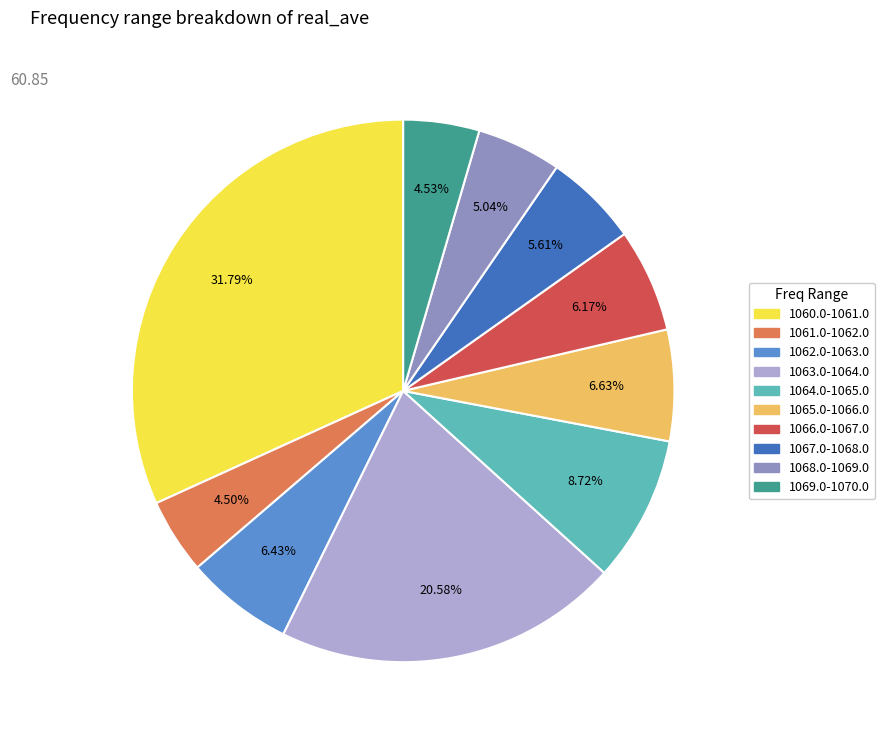

Is there a majority slice in this chart?

No